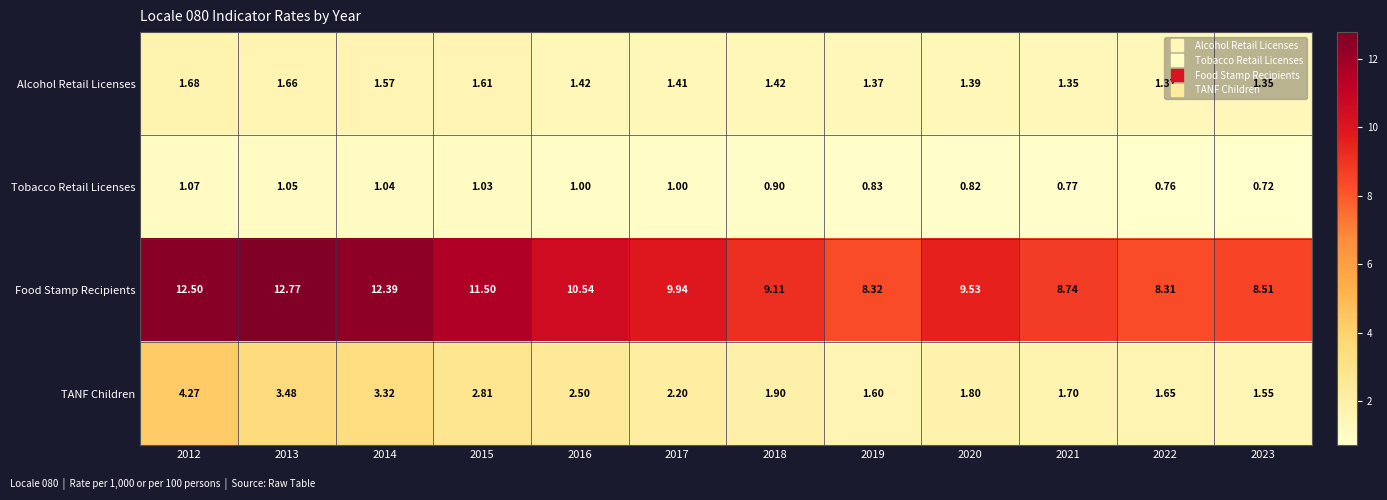

Rank the series by their maximum value, from lowest to highest.

Tobacco Retail Licenses, Alcohol Retail Licenses, TANF Children, Food Stamp Recipients